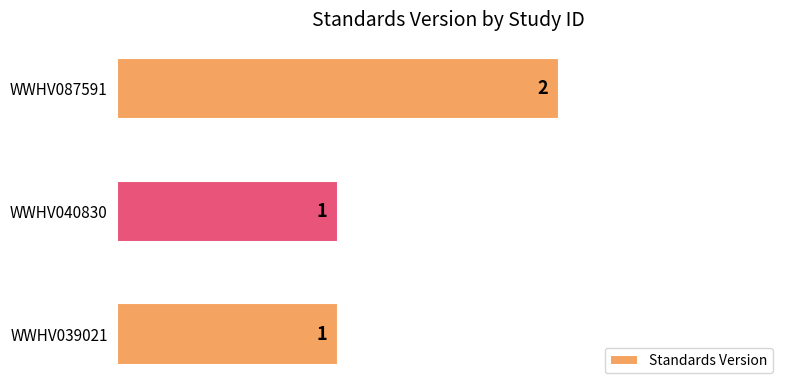

Which label corresponds to the largest value in the chart?

WWHV087591